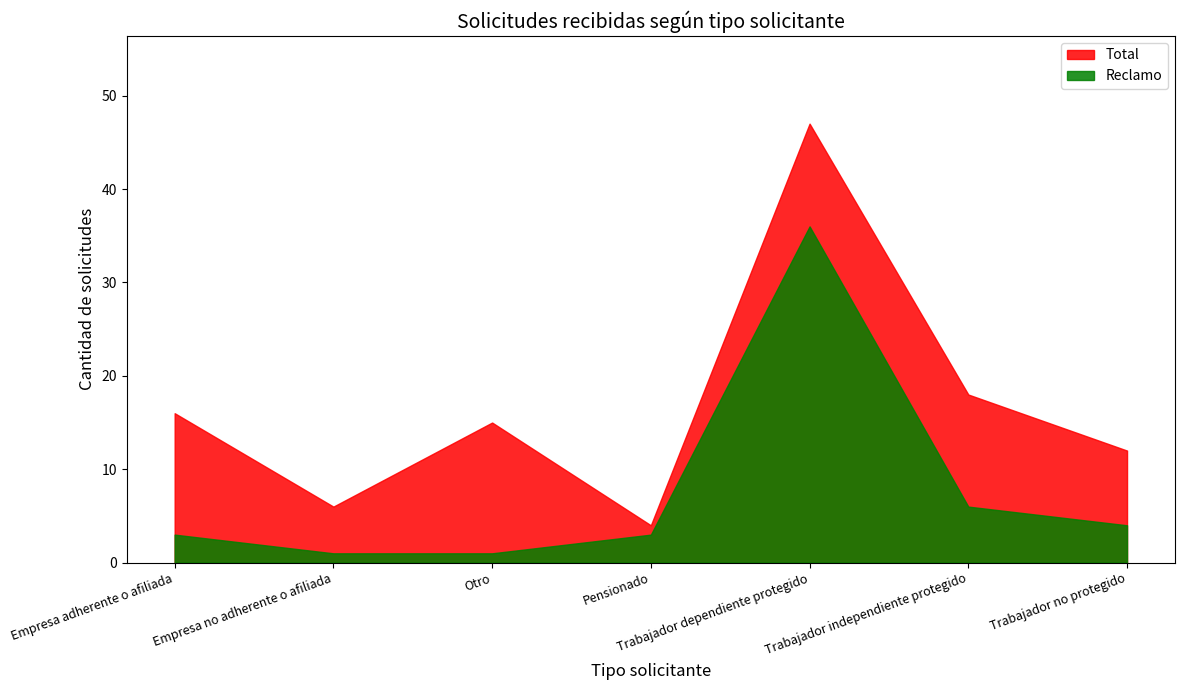

Reading right to left, extract all data points from this chart.

Total: Trabajador no protegido=12	Trabajador independiente protegido=18	Trabajador dependiente protegido=47	Pensionado=4	Otro=15	Empresa no adherente o afiliada=6	Empresa adherente o afiliada=16
Reclamo: Trabajador no protegido=4	Trabajador independiente protegido=6	Trabajador dependiente protegido=36	Pensionado=3	Otro=1	Empresa no adherente o afiliada=1	Empresa adherente o afiliada=3